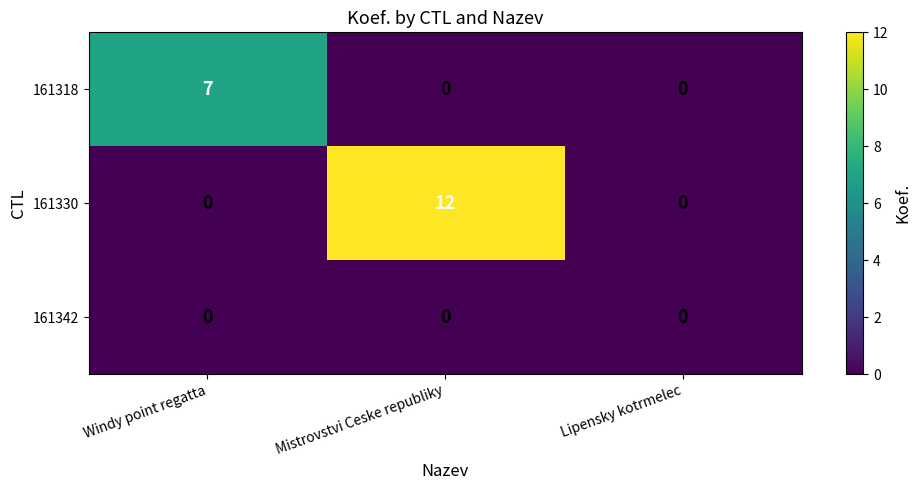

True or false: 161342 has a value of 0 at Mistrovstvi Ceske republiky.

True